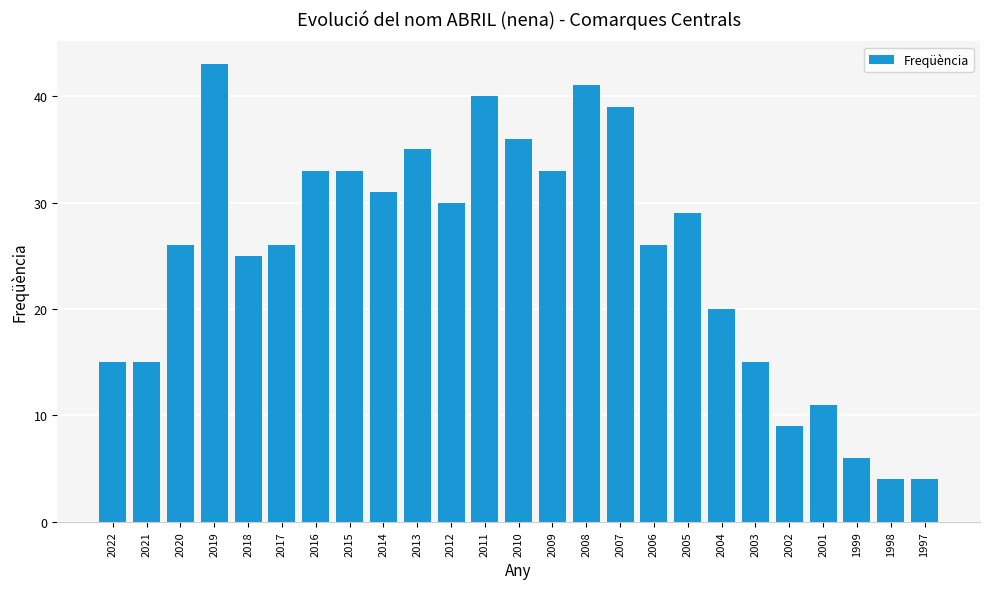

Are the bars grouped side by side (vs. stacked)?

No